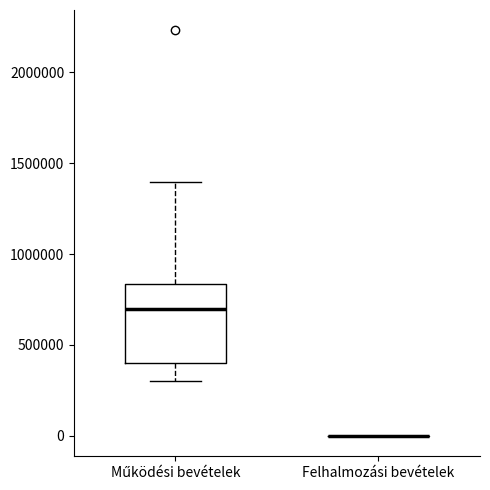

Comparing the boxes themselves (not the whiskers), which one is the tallest?

Működési bevételek